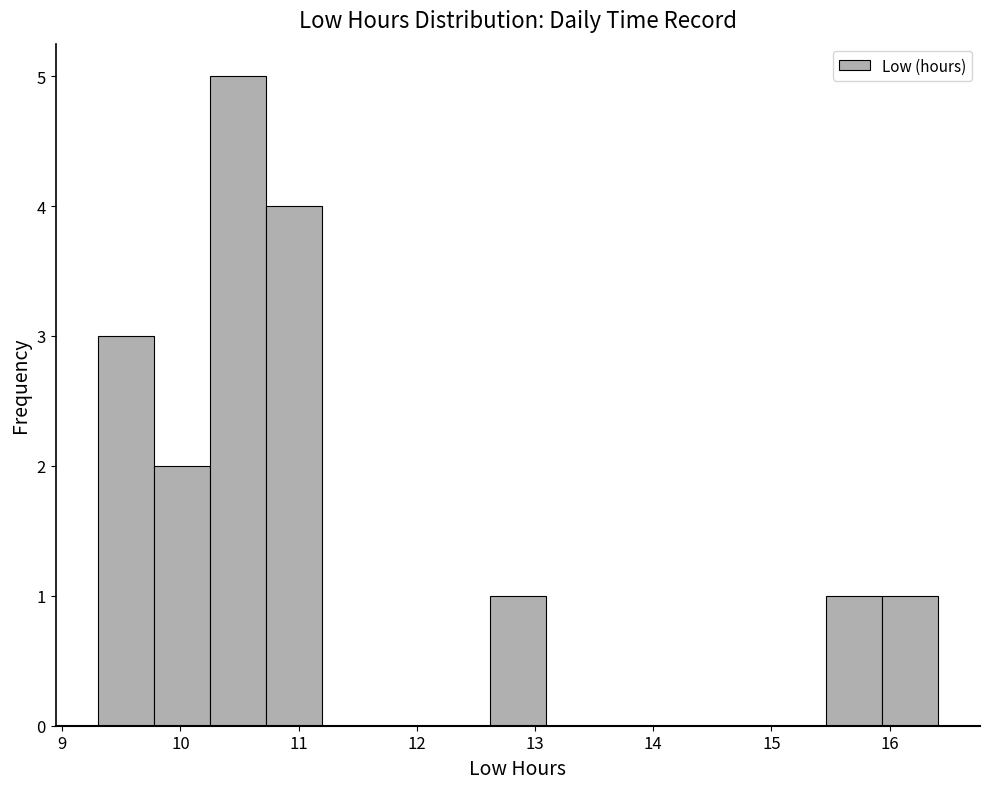

What is the height of the bar covering 9.3 to 9.8 on the x-axis? Neither the bar edges nor the heights are printed on the chart, so give them approximately, as read against the axes.

3